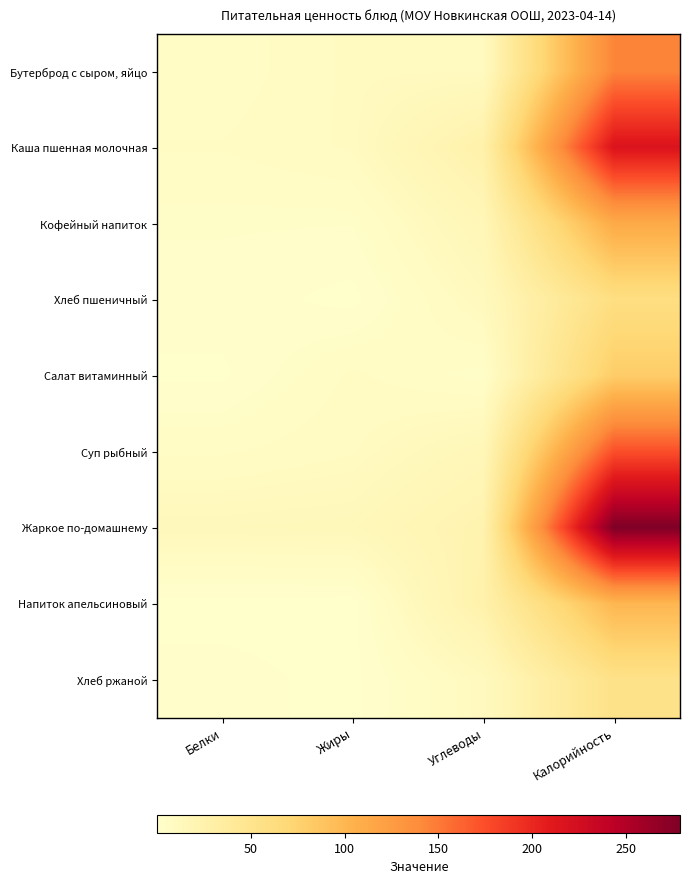

Which series changed the most between Белки and Калорийность?

Жаркое по-домашнему